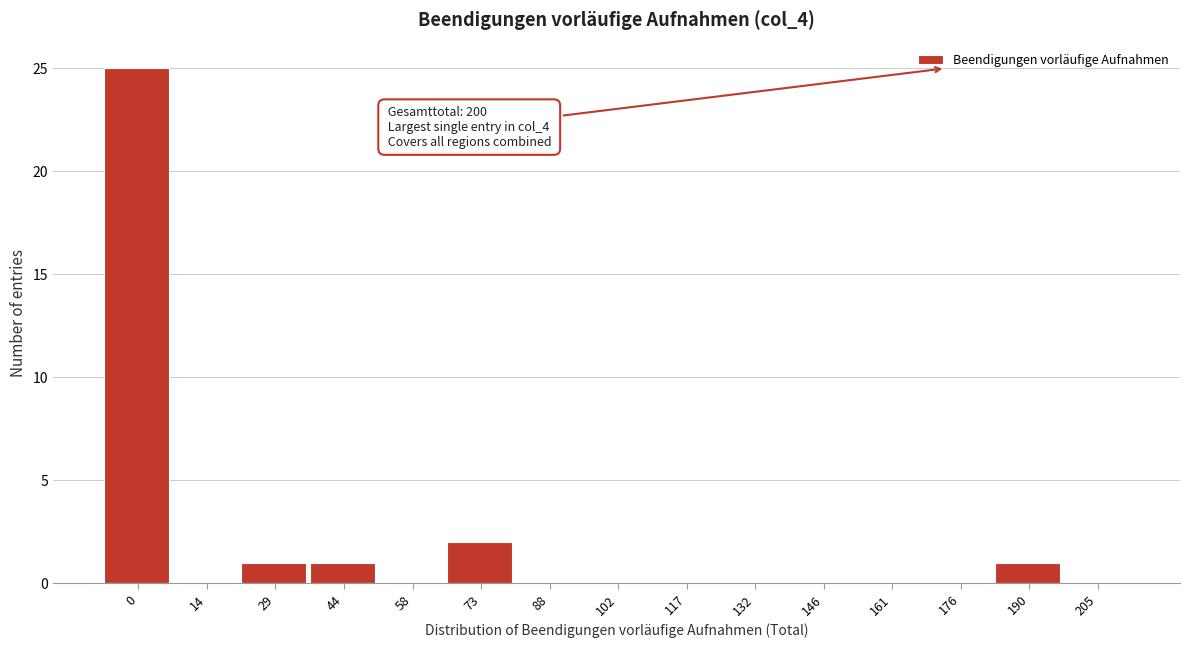

Reading left to right, extract all data points from this chart.

0=25	14=0	29=1	44=1	58=0	73=2	88=0	102=0	117=0	132=0	146=0	161=0	176=0	190=1	205=0